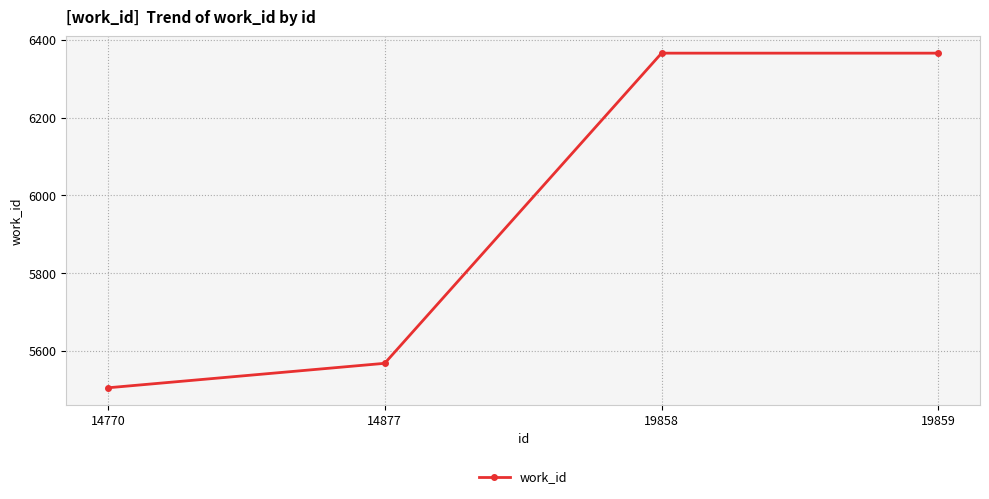

What is the value of the 3rd point from the left?

6366